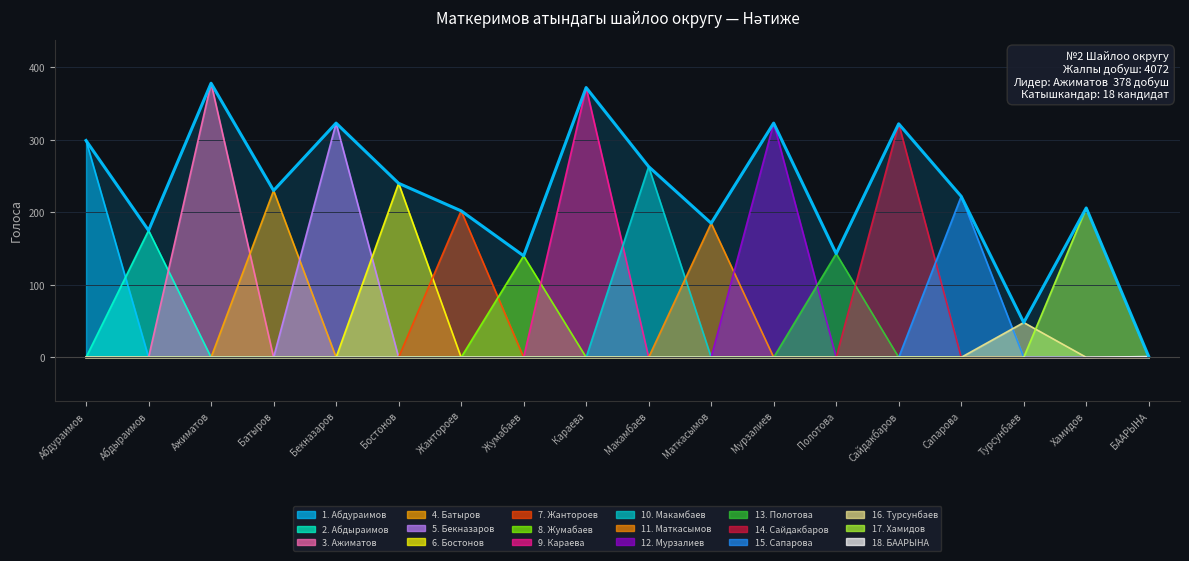

At which category does the chart reach its peak across all series?

Ажиматов